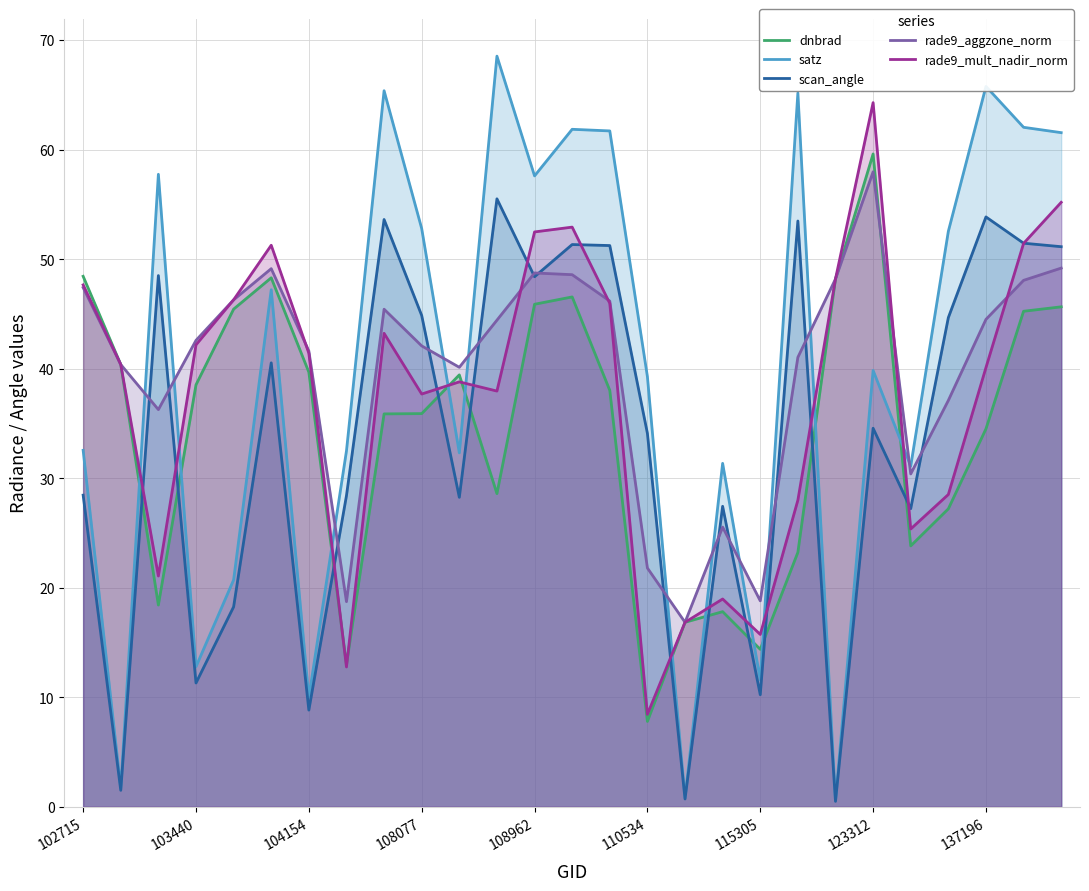

What is the spread (max minus min) of values at 110534?

31.5